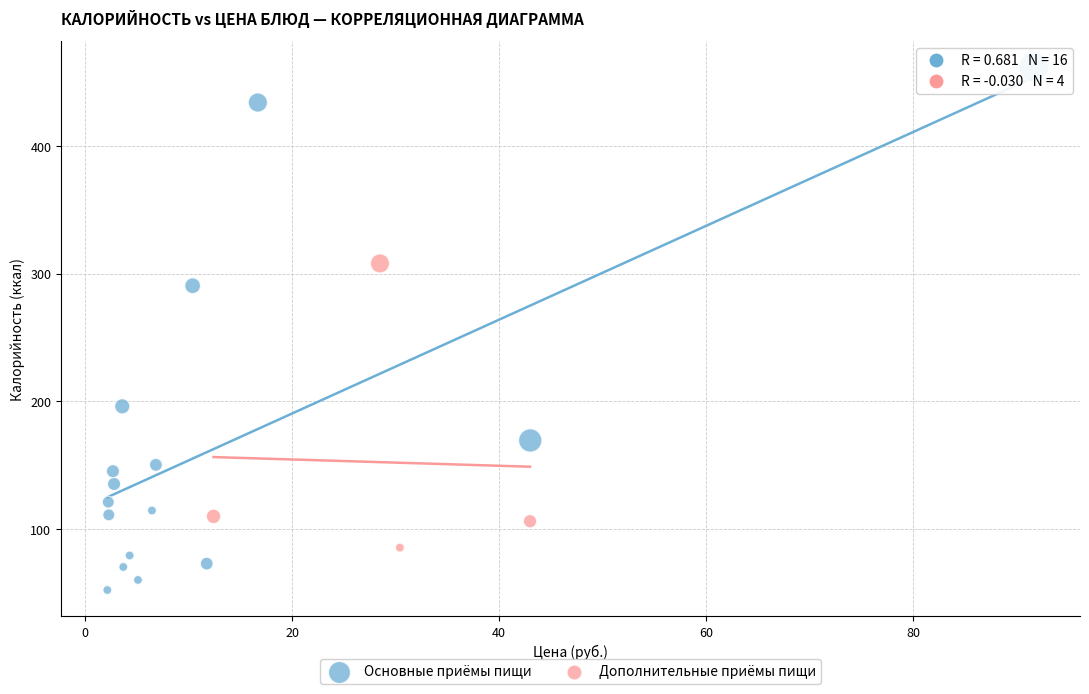

What are all the series names shown in the legend?

Основные приёмы пищи, Дополнительные приёмы пищи